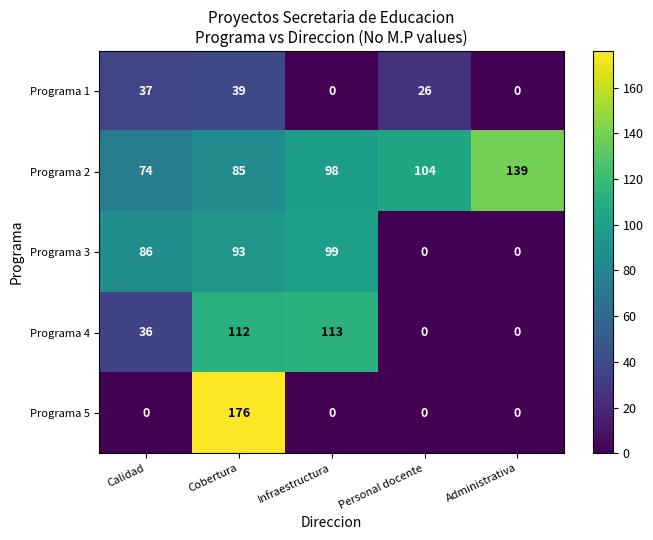

What value does the Programa 2 series have at Personal docente, to the nearest 5?

105